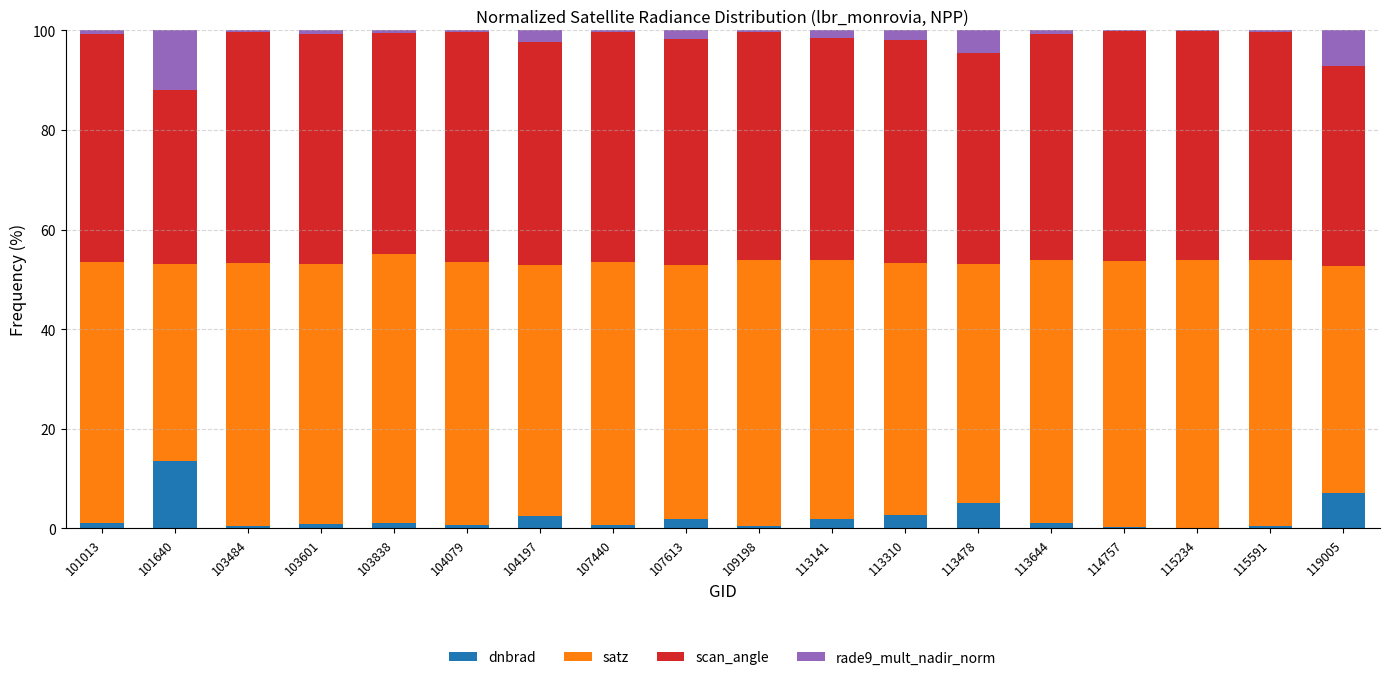

What is the highest value of the dnbrad series?

13.6